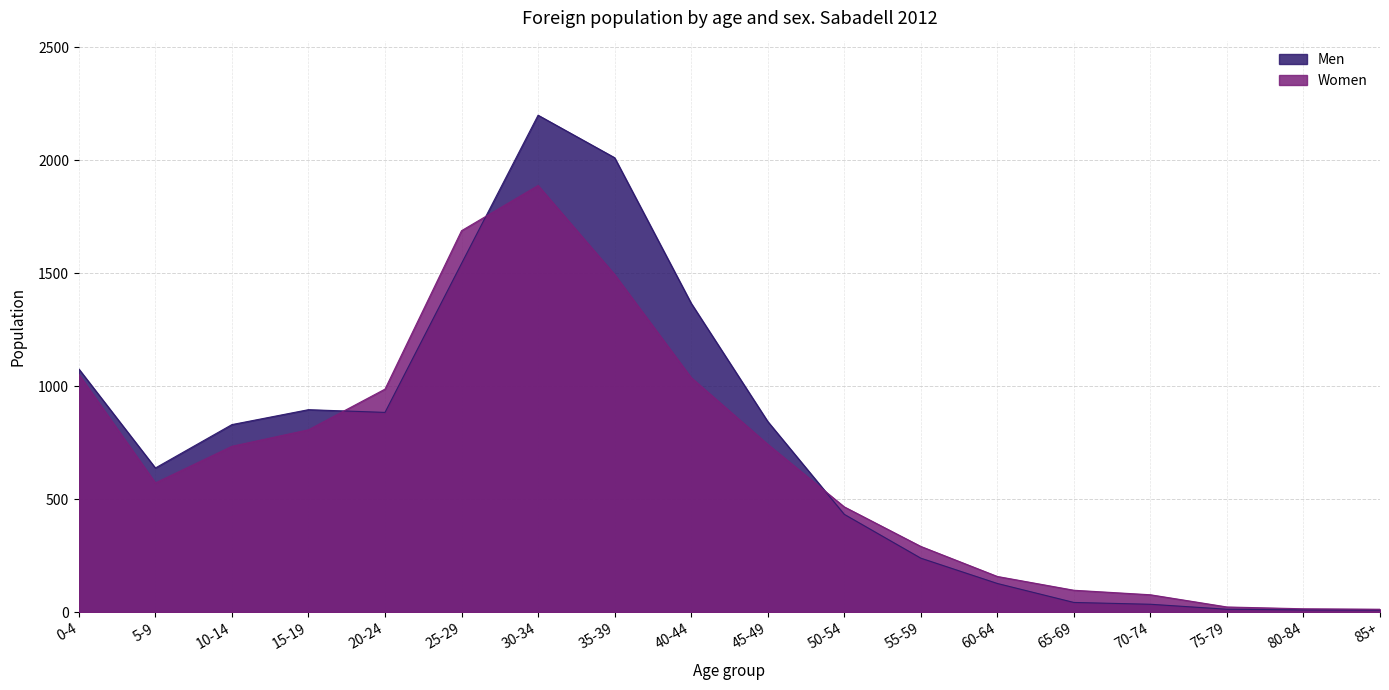

Where is Women nearest to the value 950?

20-24